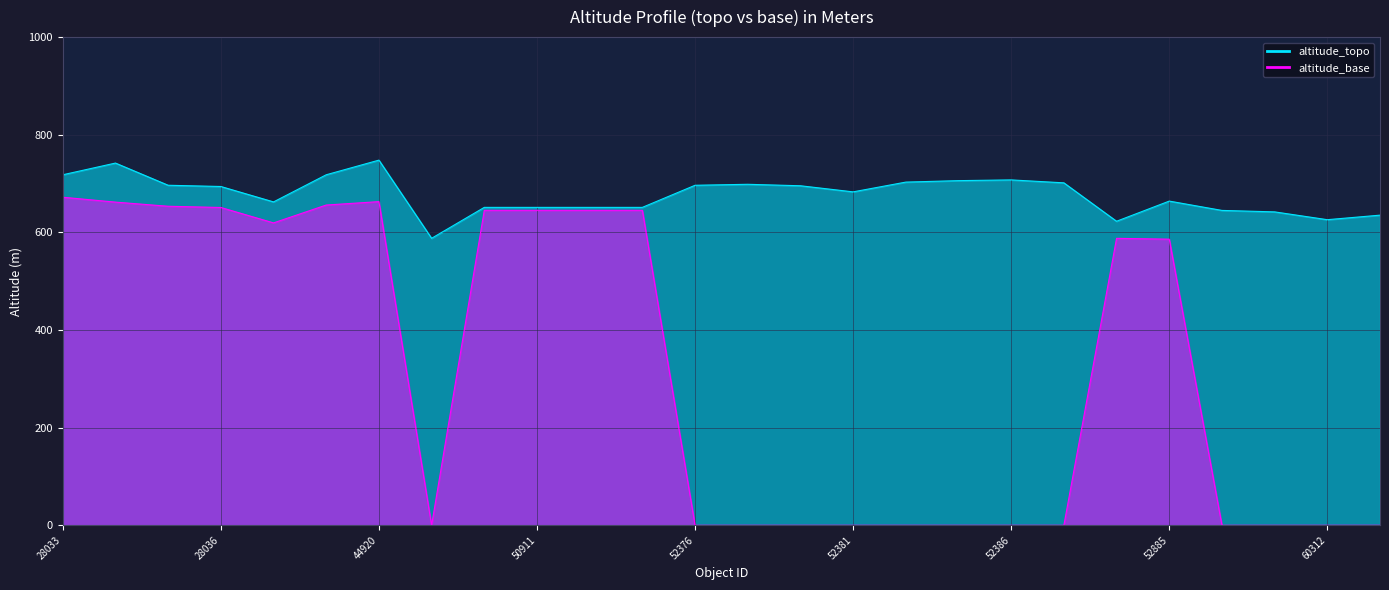

How many interior local peaks does the altitude_topo series have?

5